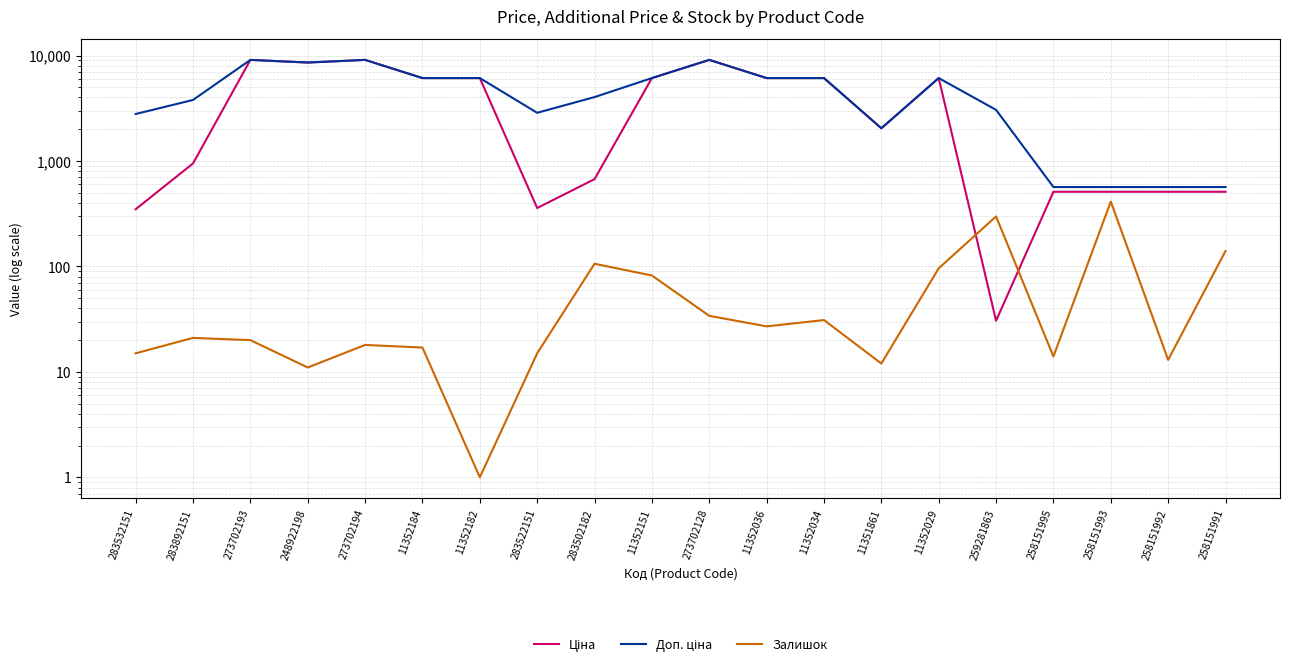

At which label does Ціна reach its minimum?

259281863